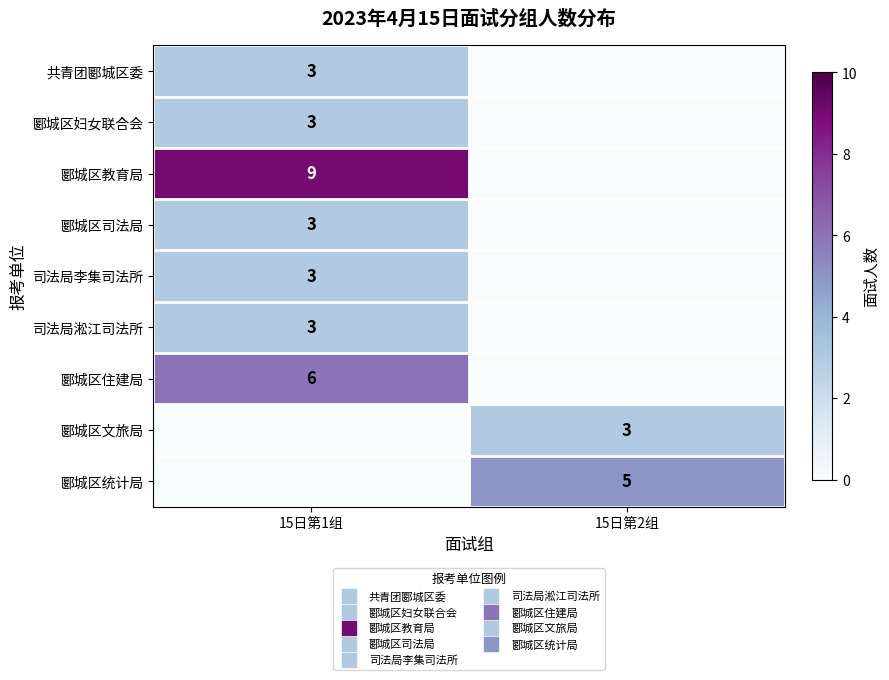

What is the sum of the 司法局李集司法所 values at 15日第1组 and 15日第2组?

3